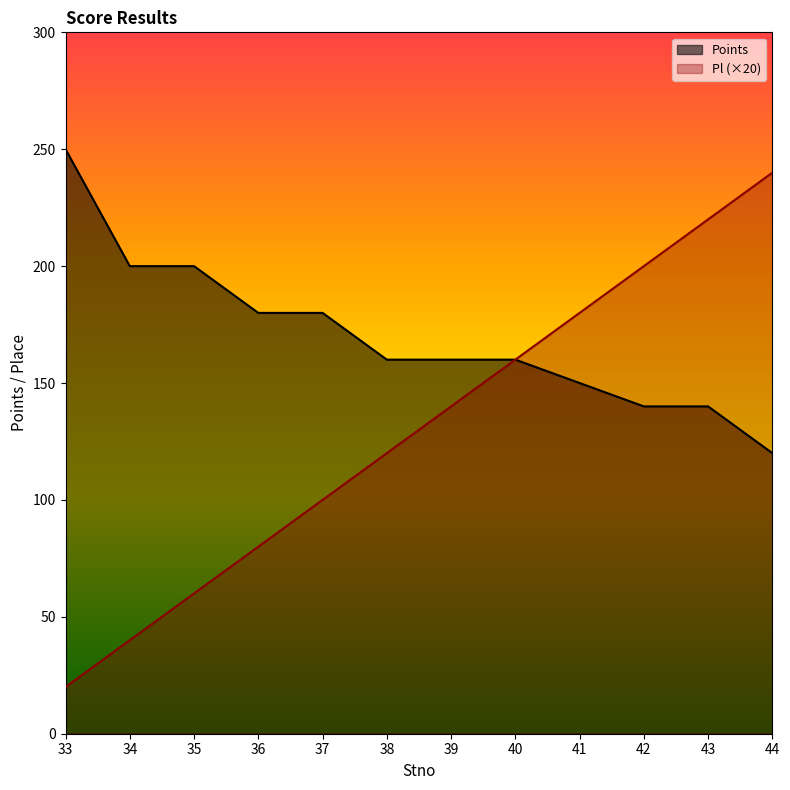

True or false: Points and Pl intersect in this chart.

False